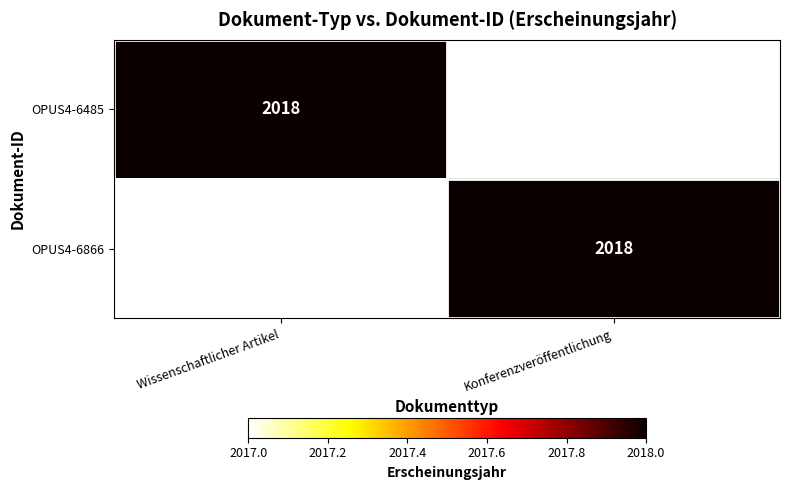

The value of OPUS4-6866 at Konferenzveröffentlichung is 2018. True or false?

True